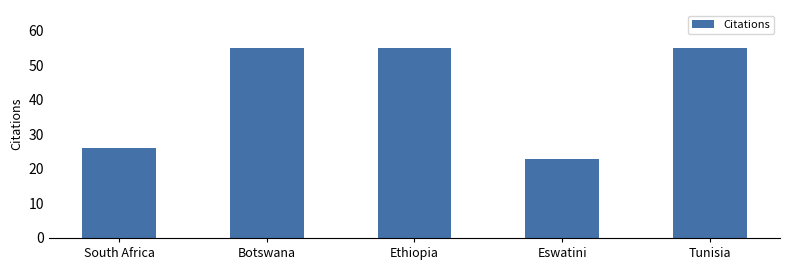

What is the maximum value shown in the chart?

55